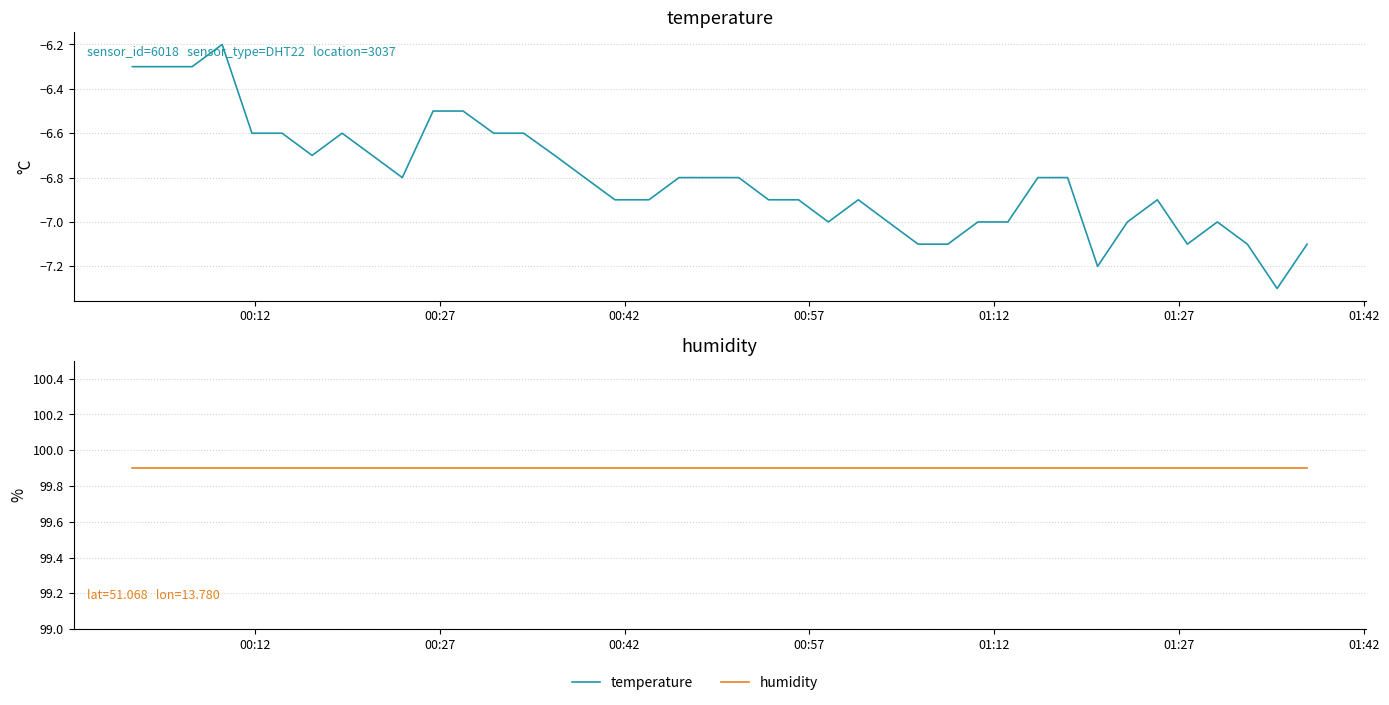

What is the value of the temperature point at the 23rd from the left?

-6.9